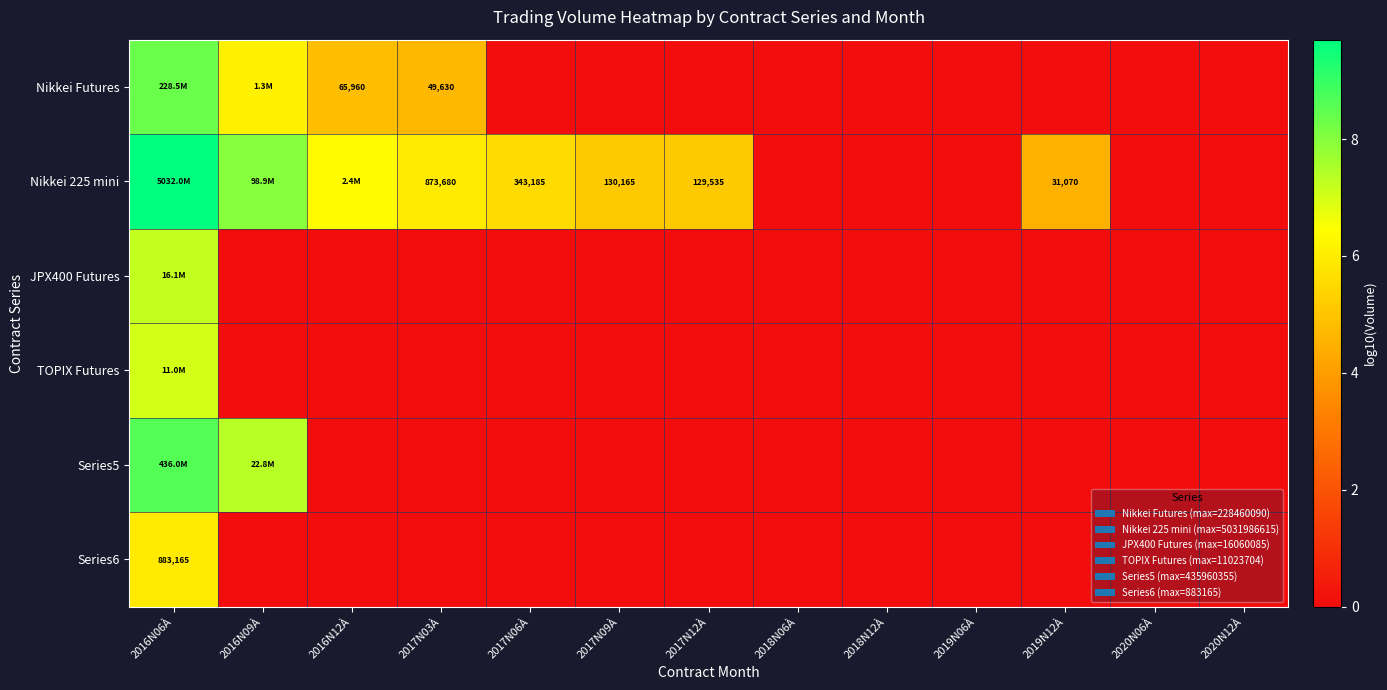

Rank the categories by JPX400 Futures value from lowest to highest.

2016N09À, 2016N12À, 2017N03À, 2017N06À, 2017N09À, 2017N12À, 2018N06À, 2018N12À, 2019N06À, 2019N12À, 2020N06À, 2020N12À, 2016N06À